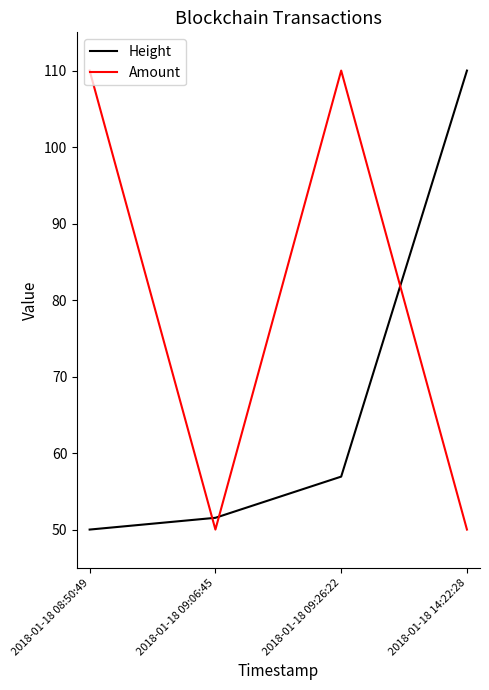

What is the difference between the maximum and minimum values in the Height series?

60.0